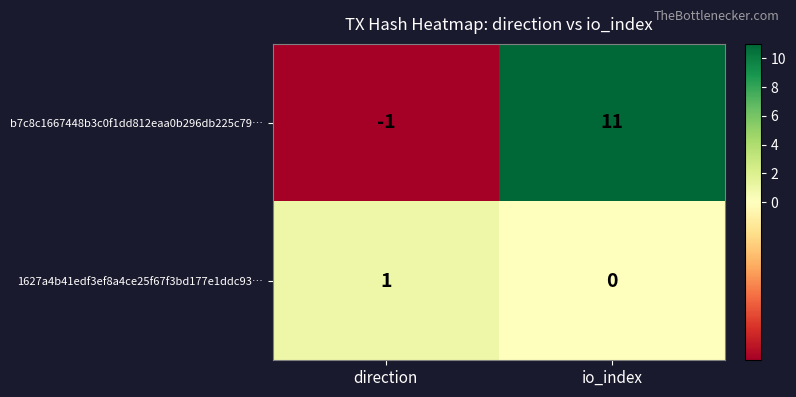

How many values in 1627a4b41edf3ef8a4ce25f67f3bd177e1ddc93… are above zero?

1